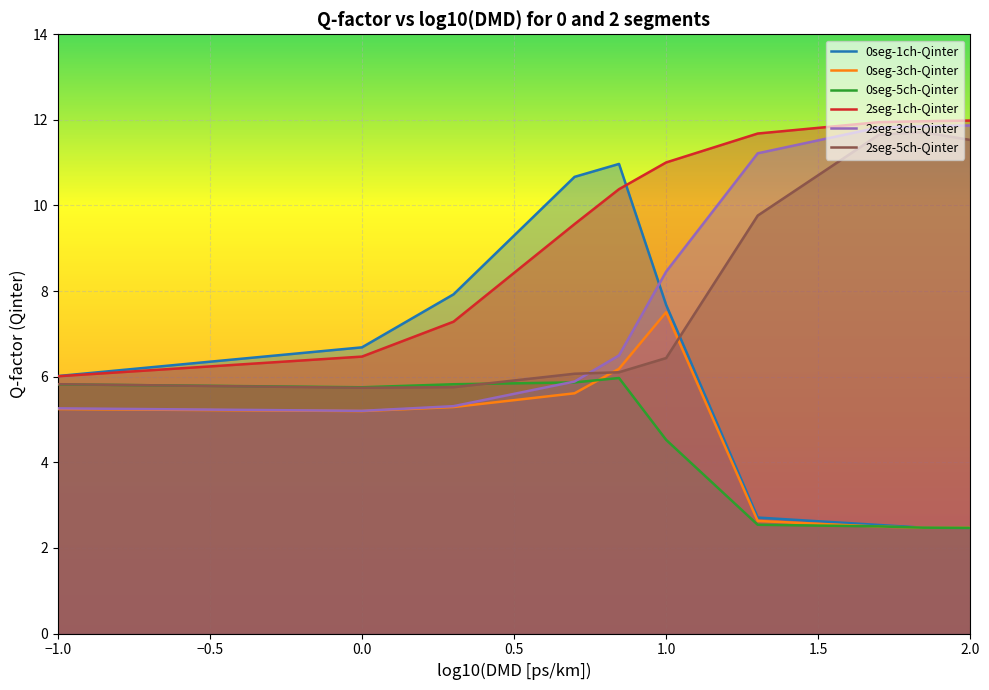

The value of 2seg-3ch-Qinter at 0.0 is 5.2. True or false?

True